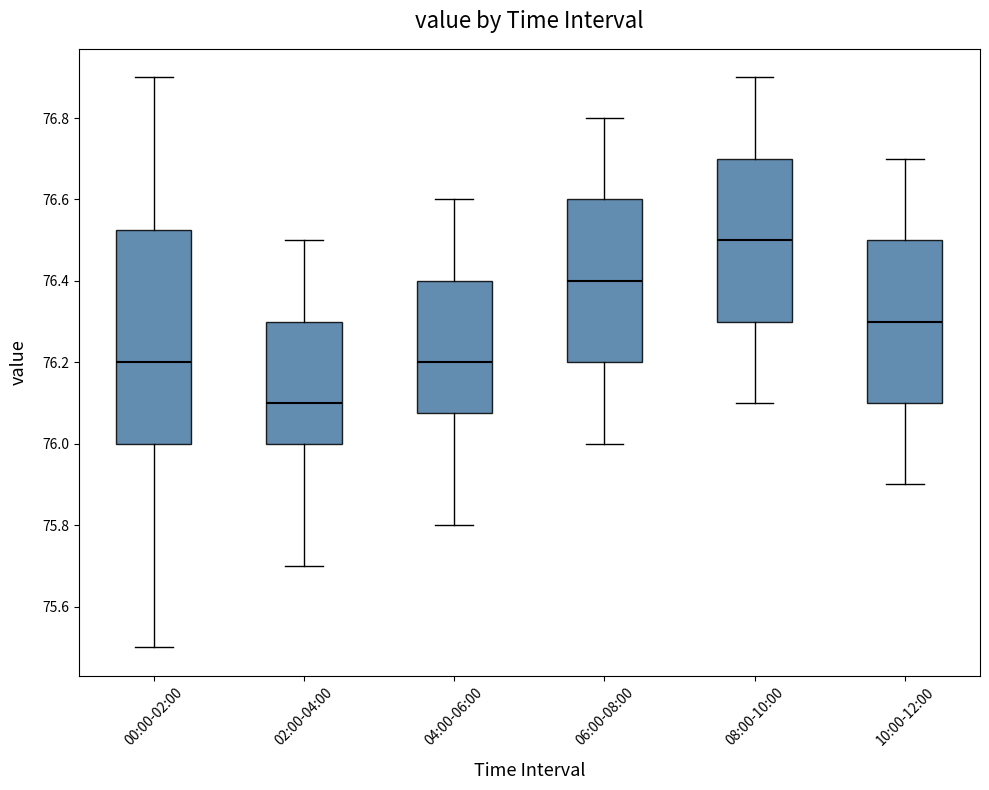

Which box has the highest median line?

08:00-10:00